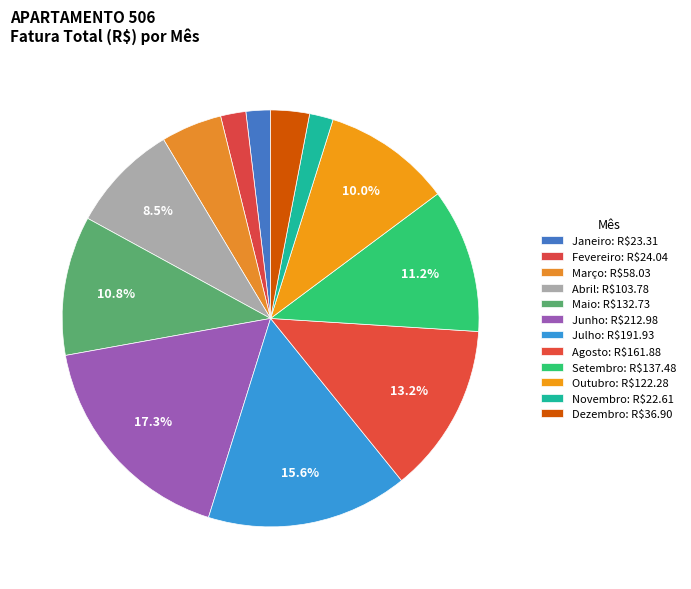

How many slices are in this pie chart?

12